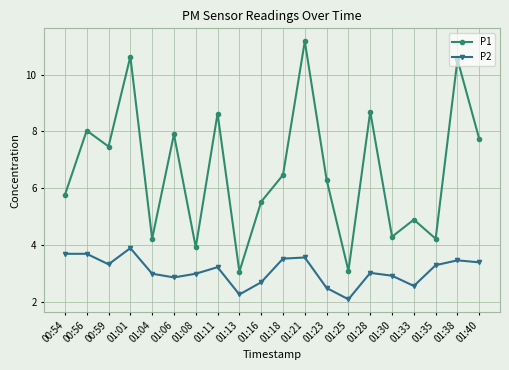

Count the number of data series in this chart.

2